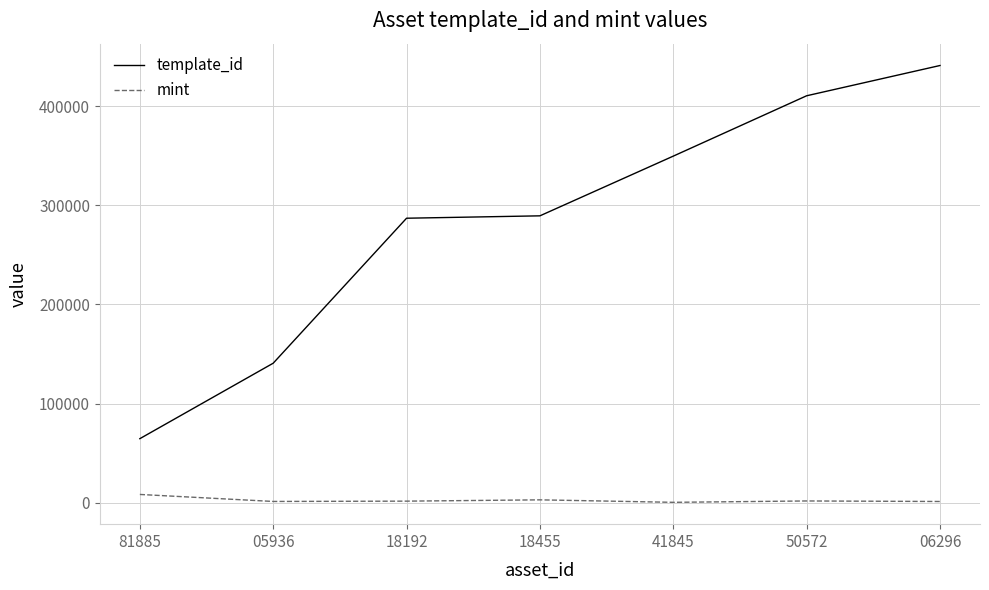

The template_id series shows 96575 at 81885. True or false?

False